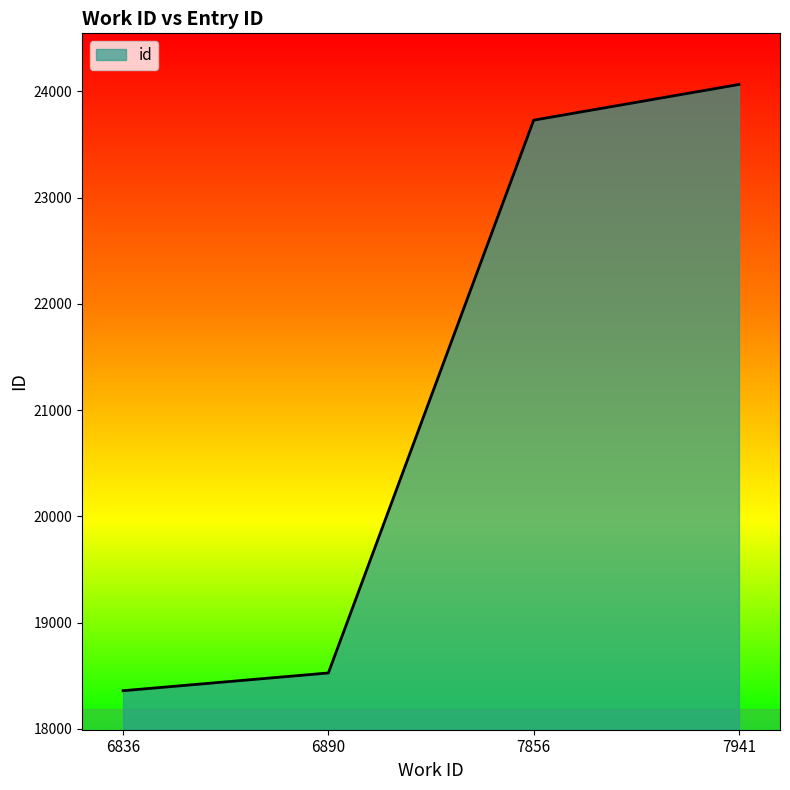

Which label corresponds to the largest value in the chart?

7941